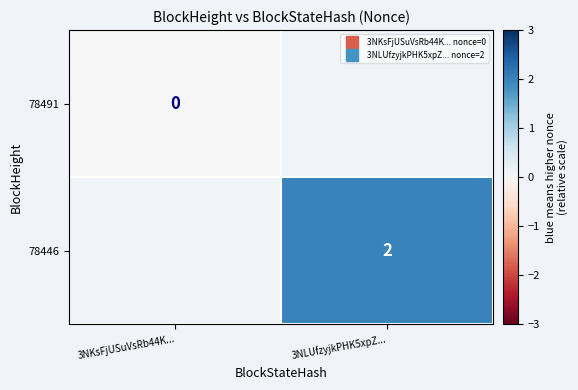

At 3NLUfzyjkPHK5xpZ..., list the series in order from smallest to largest.

78491, 78446